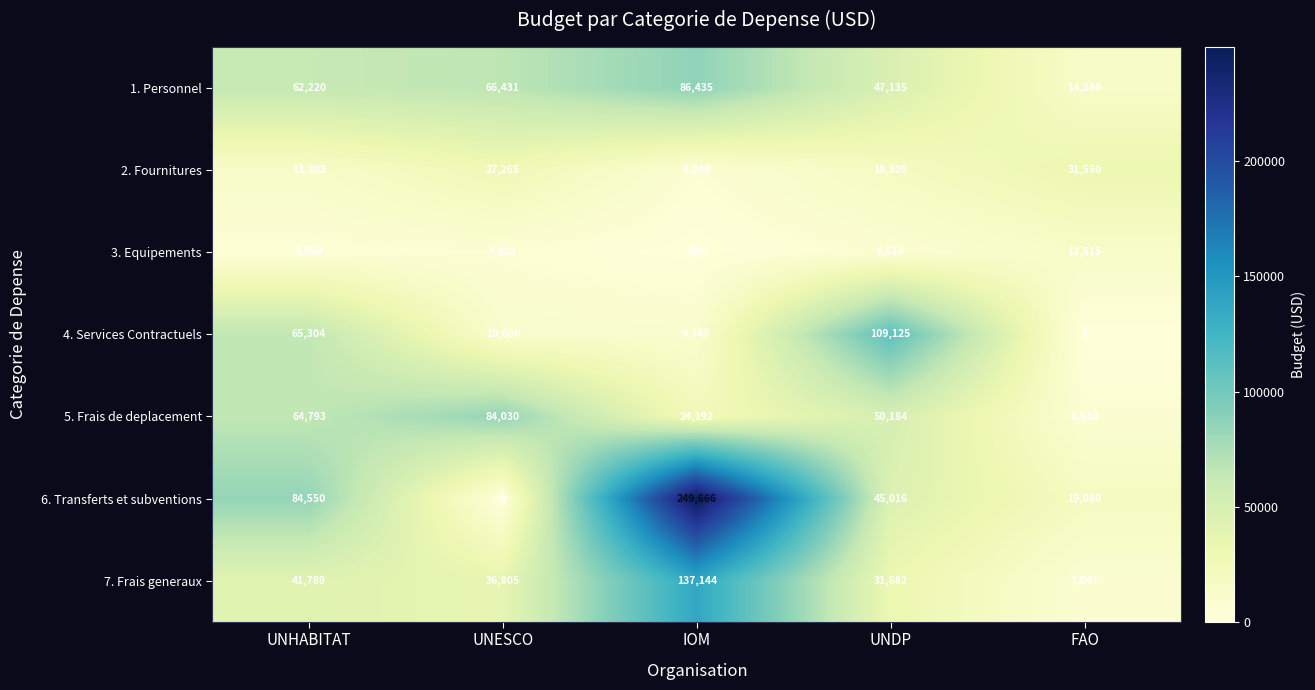

The 2. Fournitures series shows 18879 at UNESCO. True or false?

False